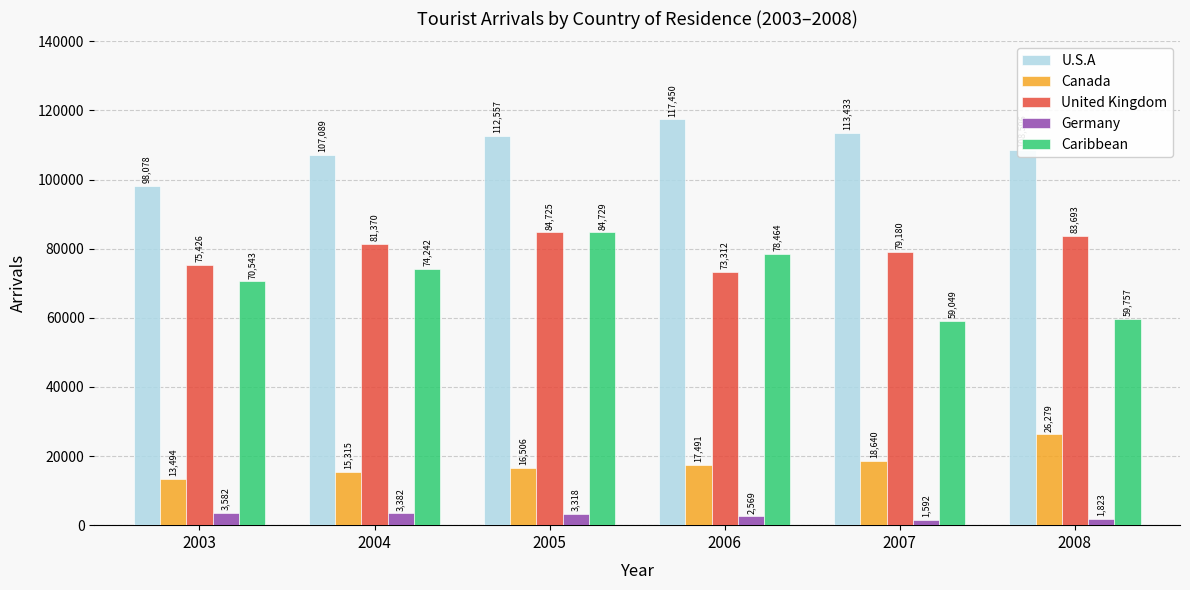

True or false: United Kingdom has a value of 79180 at 2007.

True